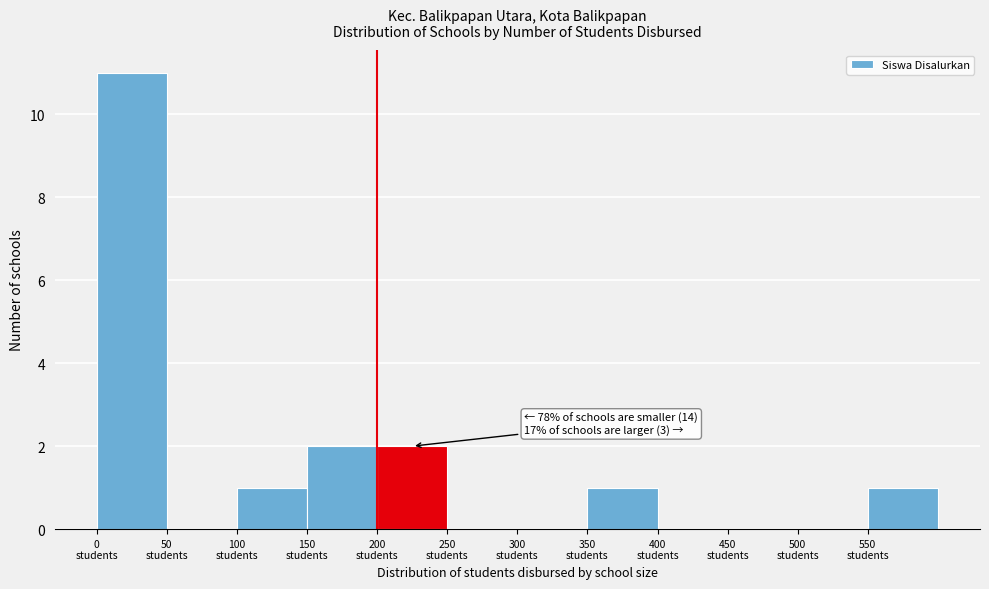

Which range on the x-axis has the tallest bar?

0 to 50